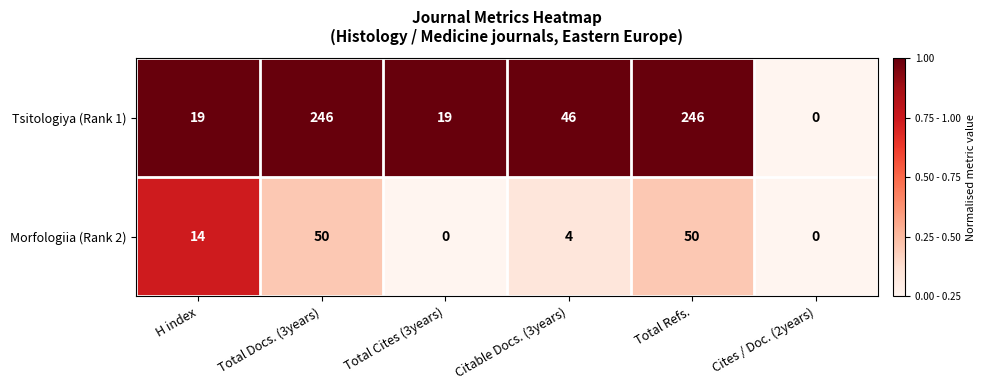

Which series has the widest spread of values?

Tsitologiya (Rank 1)